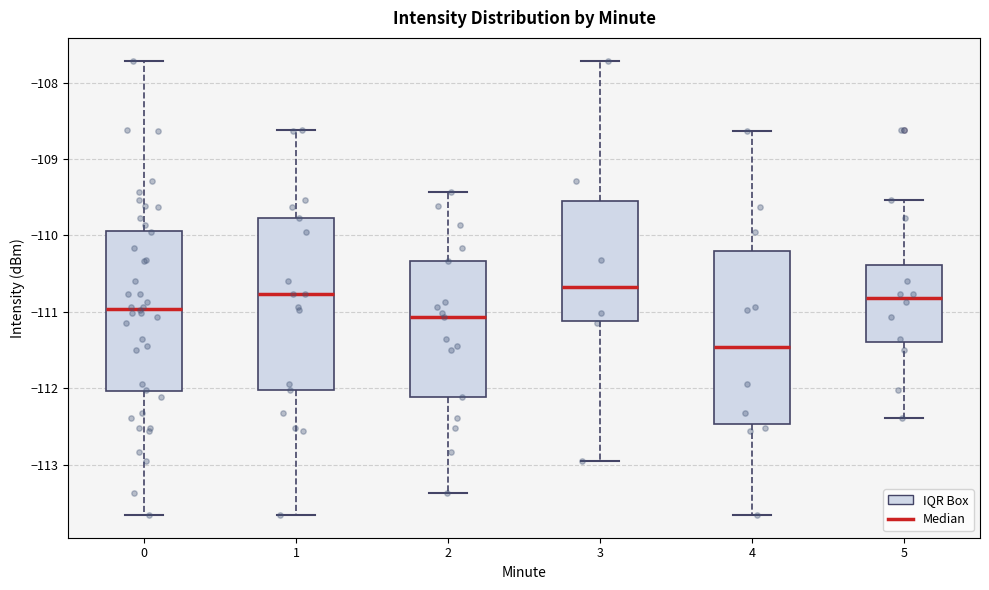

Where is the lower edge of the box at x = 0 on the y-axis? The values are not printed on the chart, so give them approximately, as read against the axis.

-112.0